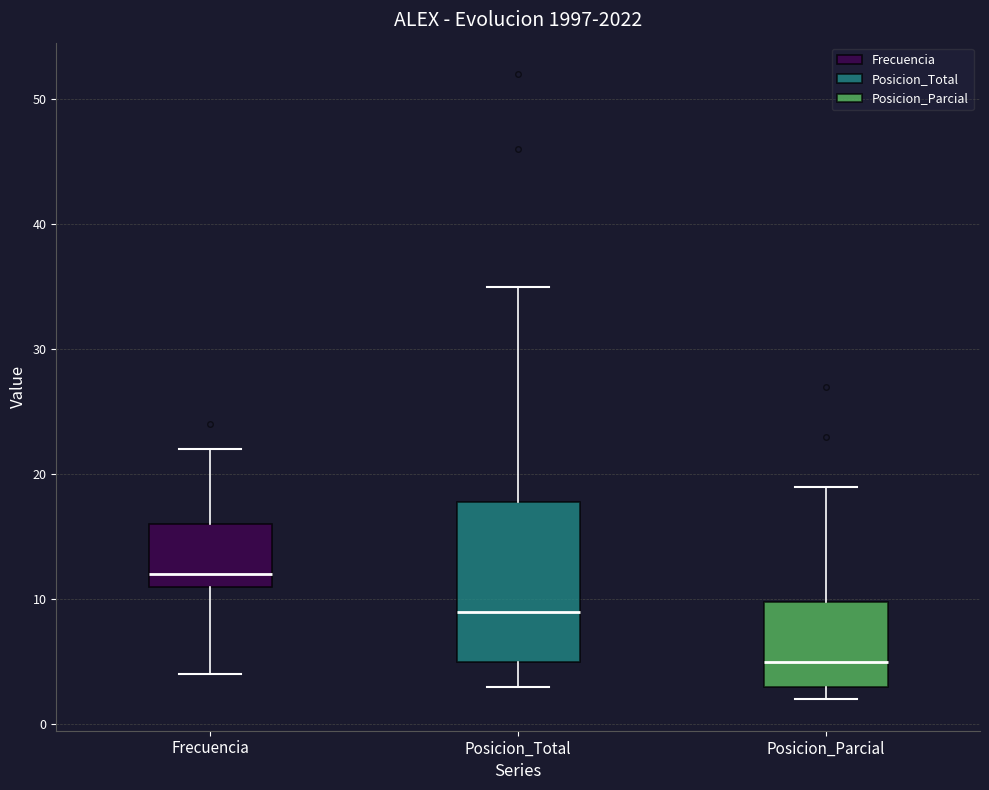

Which box's median line is the highest?

Frecuencia